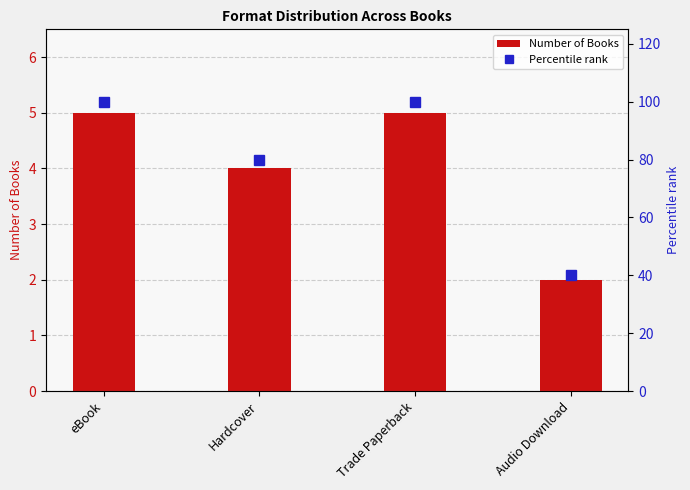

At which category does the chart reach its peak across all series?

eBook